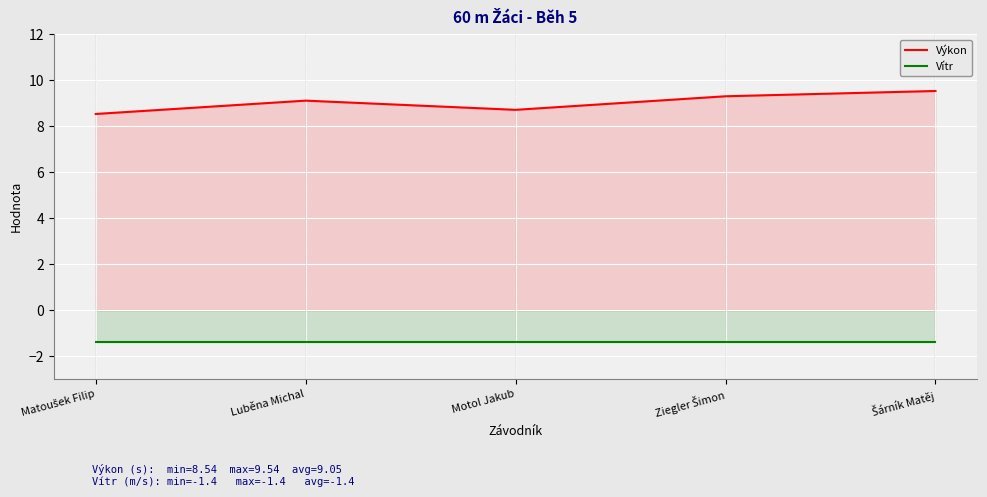

Does the chart display data point markers on the line(s)?

No